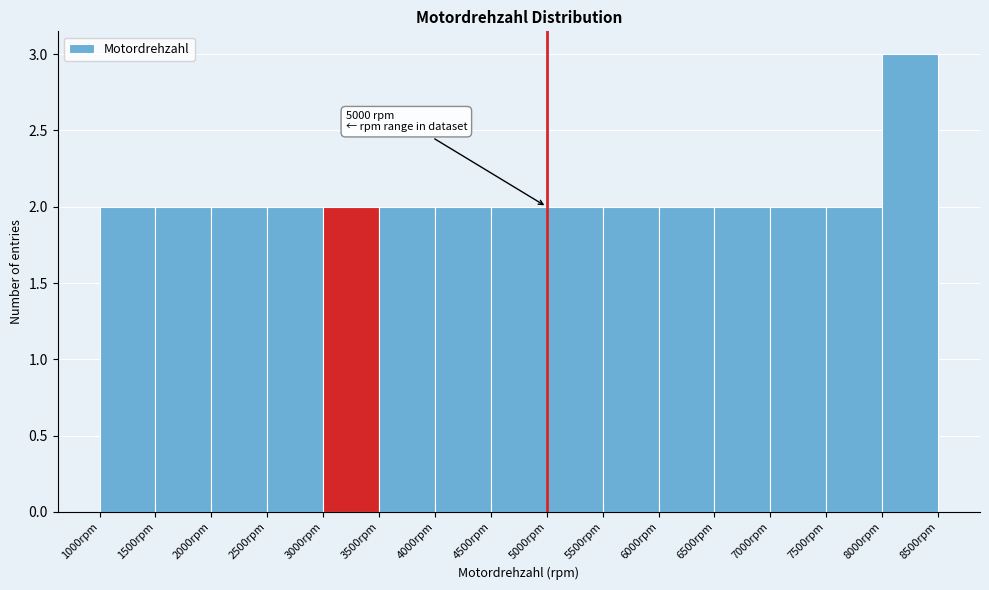

Which range on the x-axis has the tallest bar?

8000 to 8500